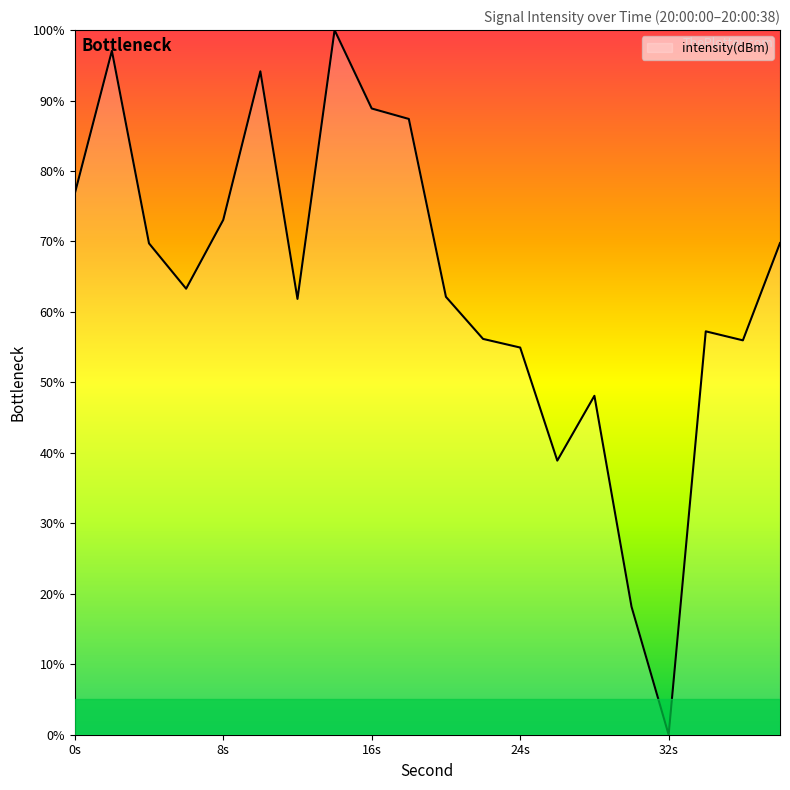

What is the difference between the maximum and minimum values?

100.0